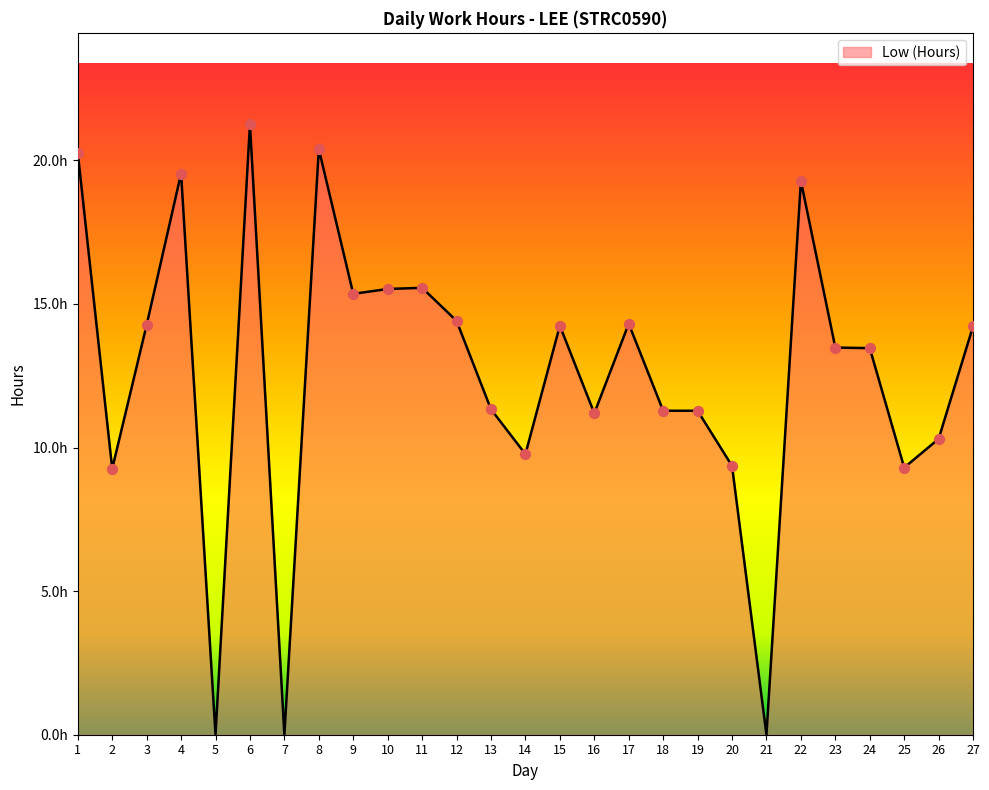

What is the ratio of the value at 9 to the value at 15?

1.1